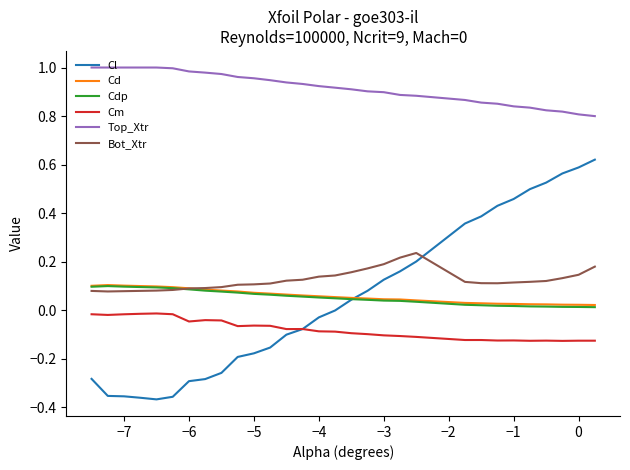

True or false: Cd and Cm intersect in this chart.

False